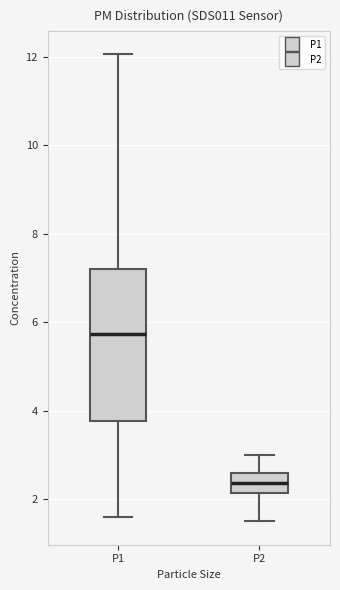

Comparing the boxes themselves (not the whiskers), which one is the tallest?

P1